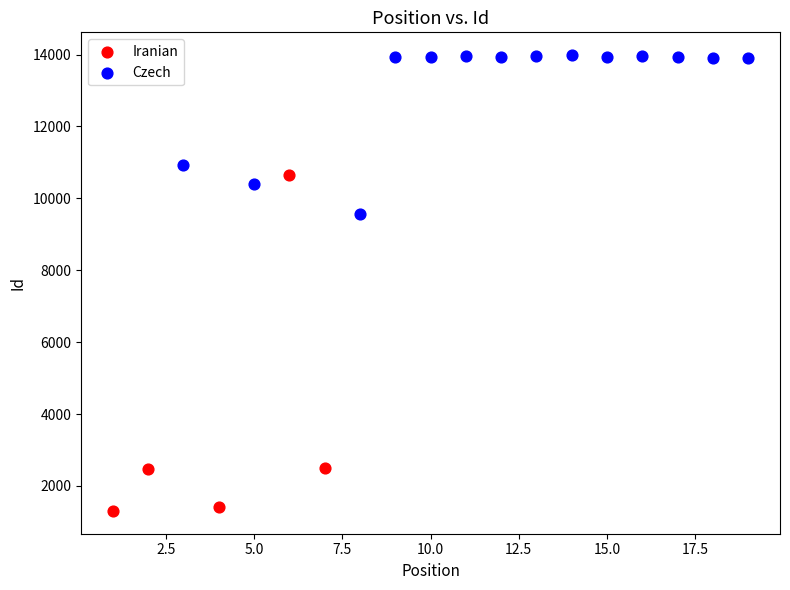

What are all the series names shown in the legend?

Iranian, Czech